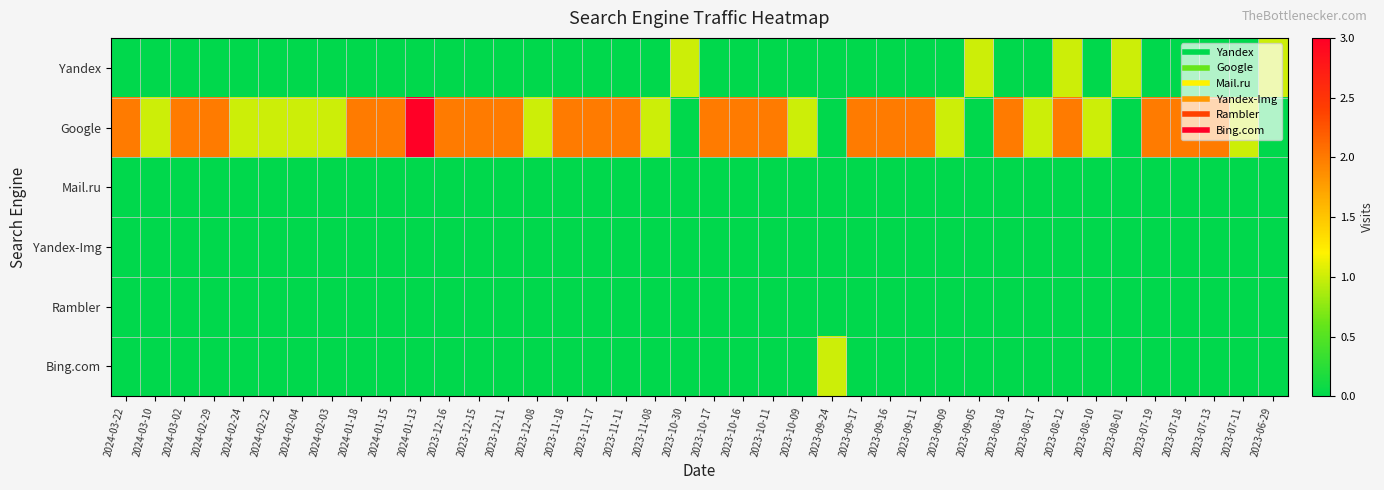

Rank the series by their maximum value, from lowest to highest.

Mail.ru, Yandex-Img, Rambler, Yandex, Bing.com, Google